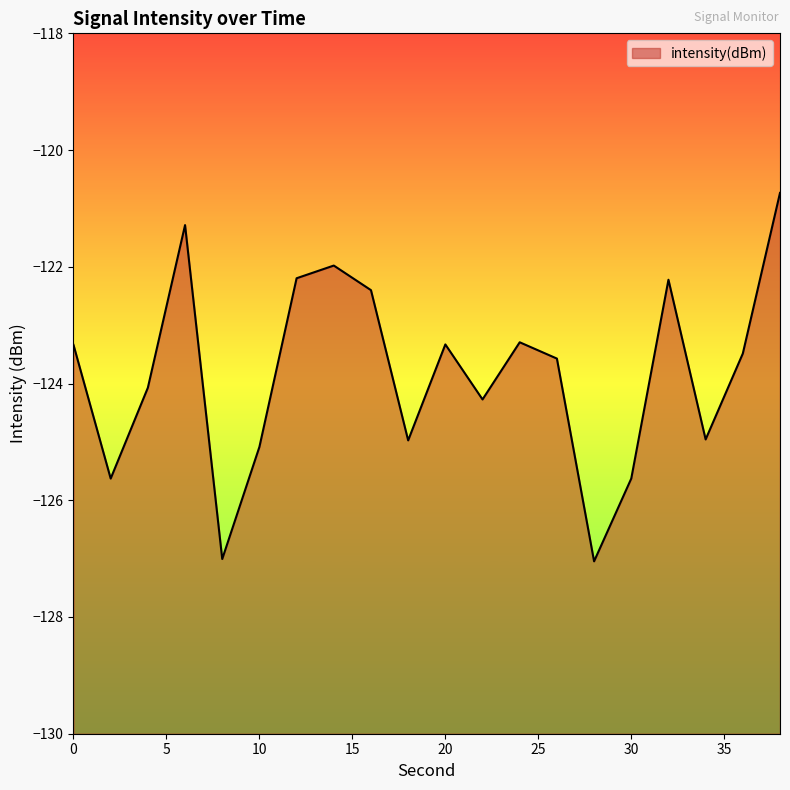

What is the difference between the maximum and minimum values?

6.3